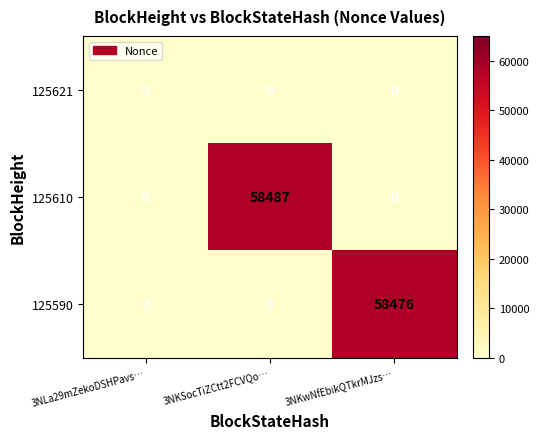

What is the sum of all 125610 values?

58487